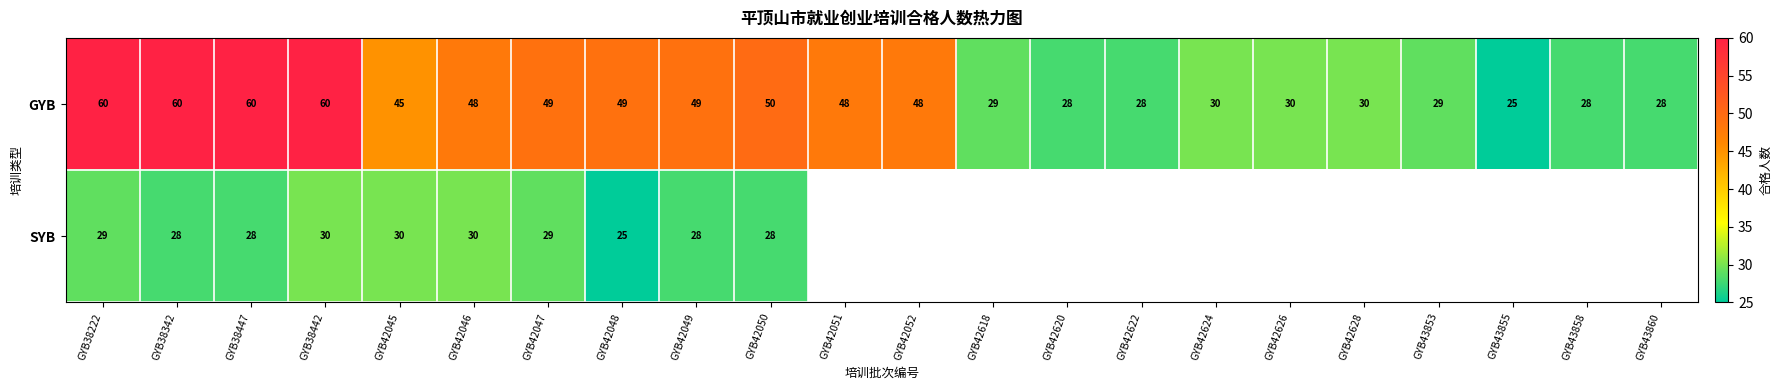

True or false: GYB has a value of 48.8 at GYB42626.

False